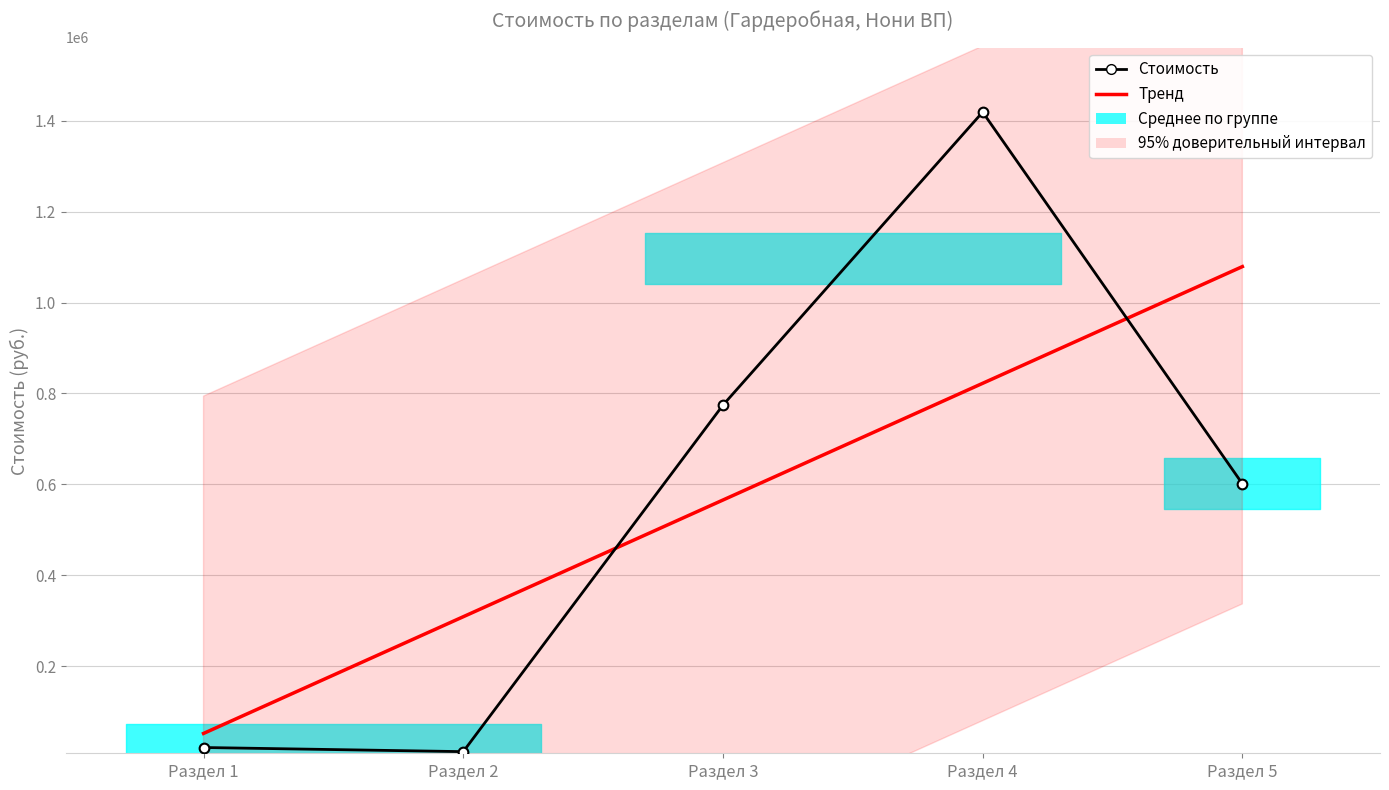

Which series has the widest spread of values?

Стоимость